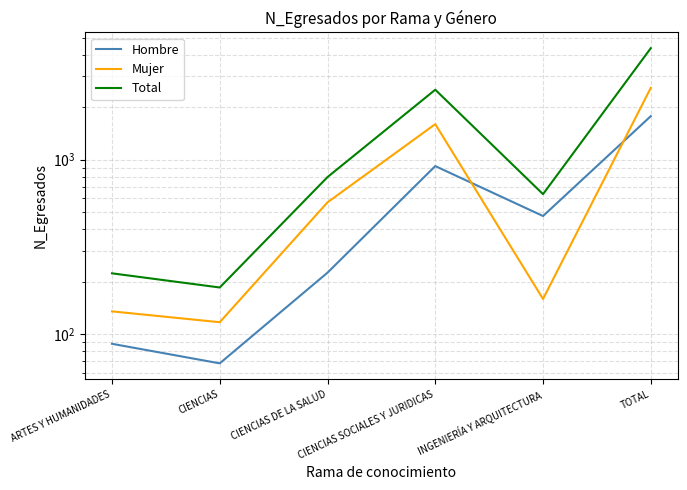

True or false: Hombre and Total cross at least once.

False